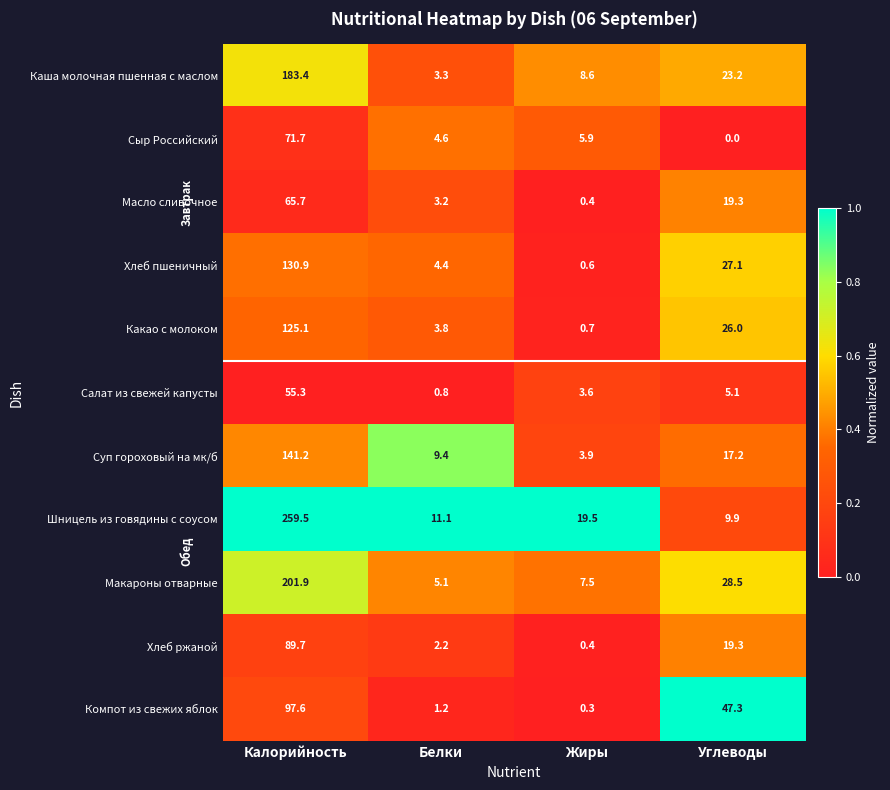

Which label corresponds to the largest value in the chart?

Калорийность